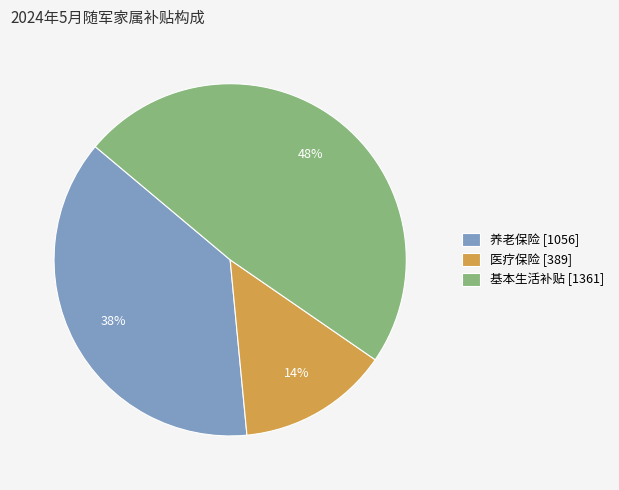

What is the largest slice in the pie chart?

基本生活补贴 [1361]